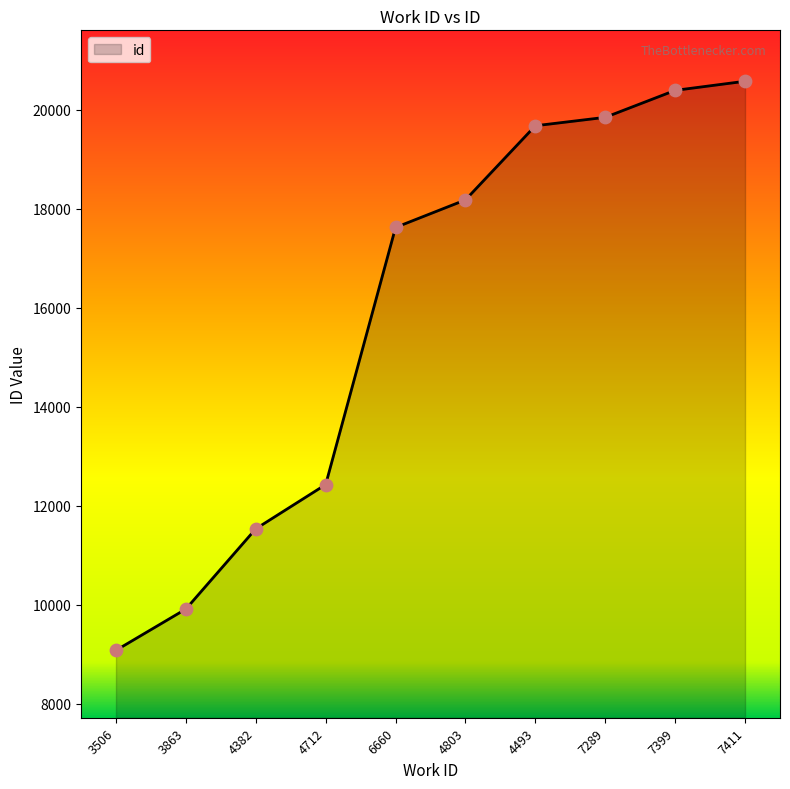

What is the ratio of the value at 6660 to the value at 4382?

1.5